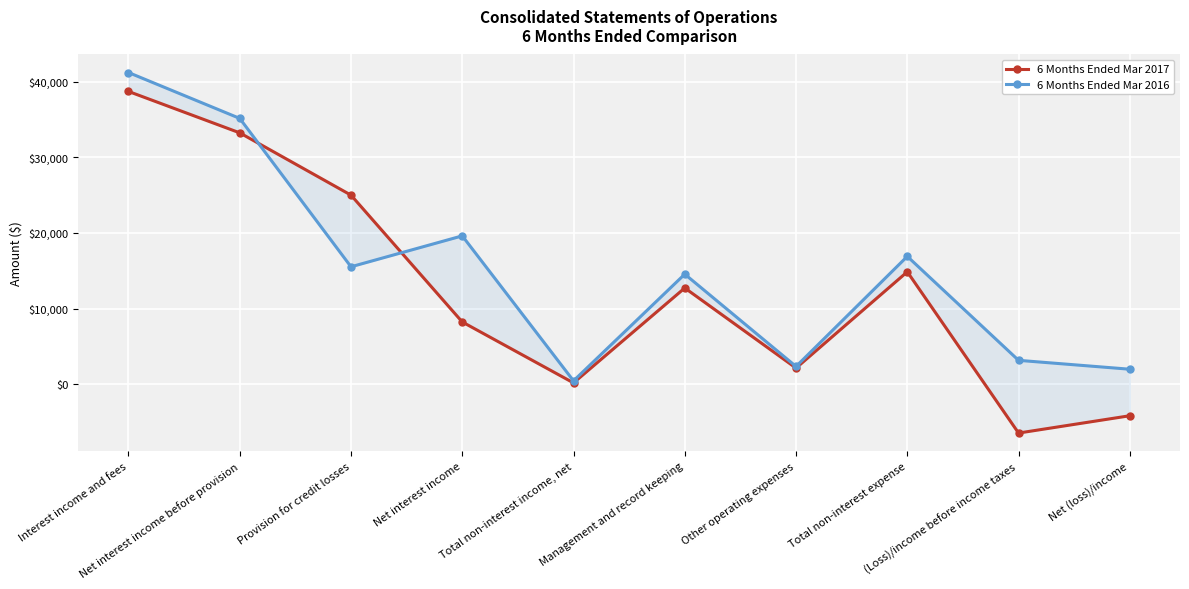

What is the label of the 3rd point from the right?

Total non-interest expense